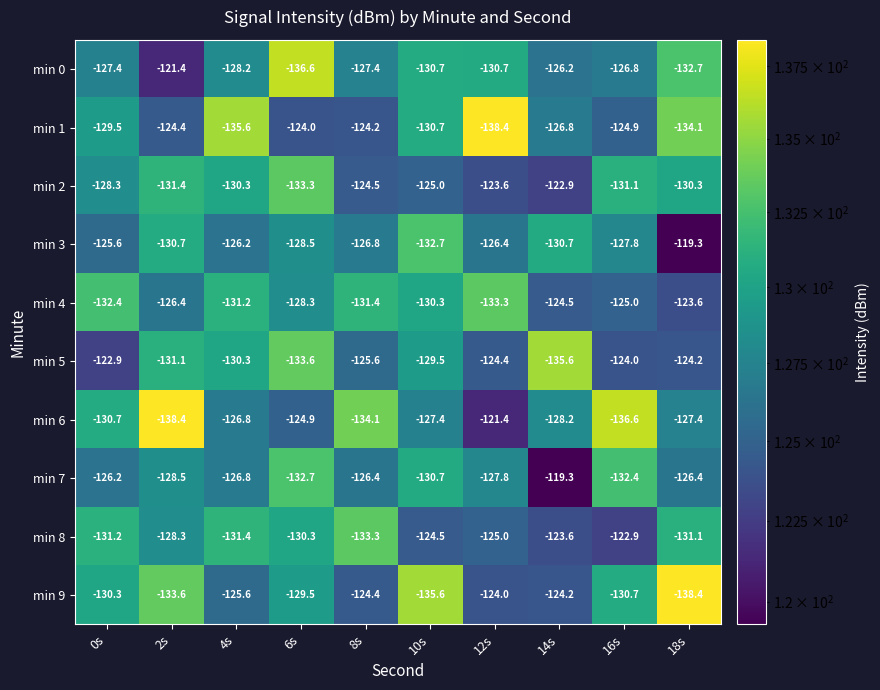

What is the total value across all series at 0s?

-1284.5